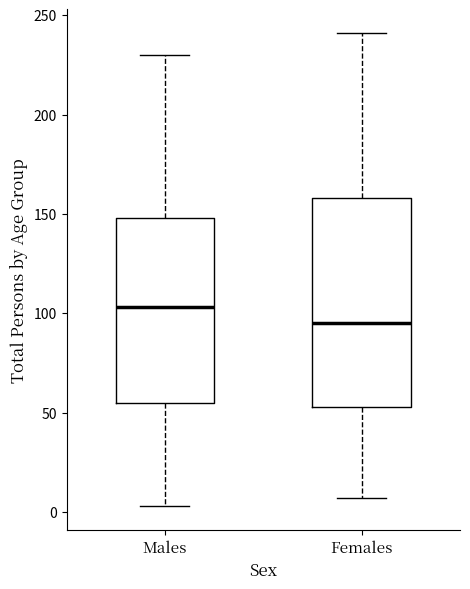

Which box is the tallest, from its lower edge to its upper edge?

Females